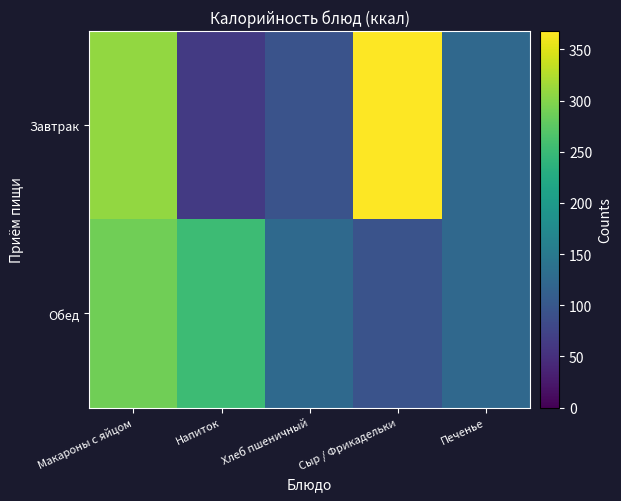

Reading left to right, transcribe all the data shown in this chart.

Завтрак: Макароны с яйцом=308.6	Напиток=62.0	Хлеб пшеничный=93.5	Сыр / Фрикадельки=368.0	Печенье=124.3
Обед: Макароны с яйцом=288.0	Напиток=251.6	Хлеб пшеничный=125.1	Сыр / Фрикадельки=93.5	Печенье=124.3